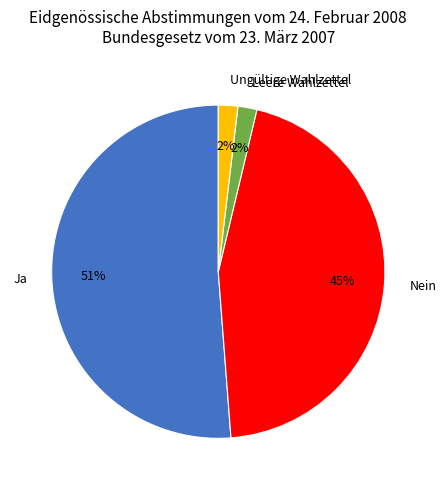

Which category has the biggest portion of the pie?

Ja